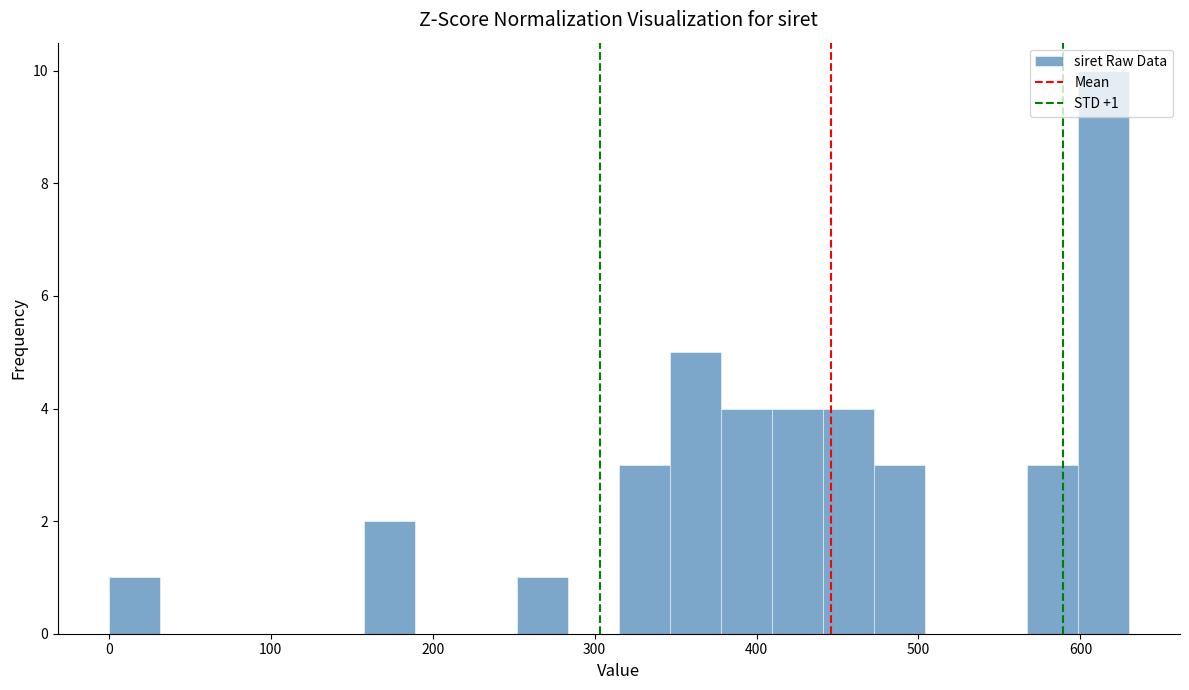

Read against the x-axis, roughly where is the centre of the tallest bar?

610